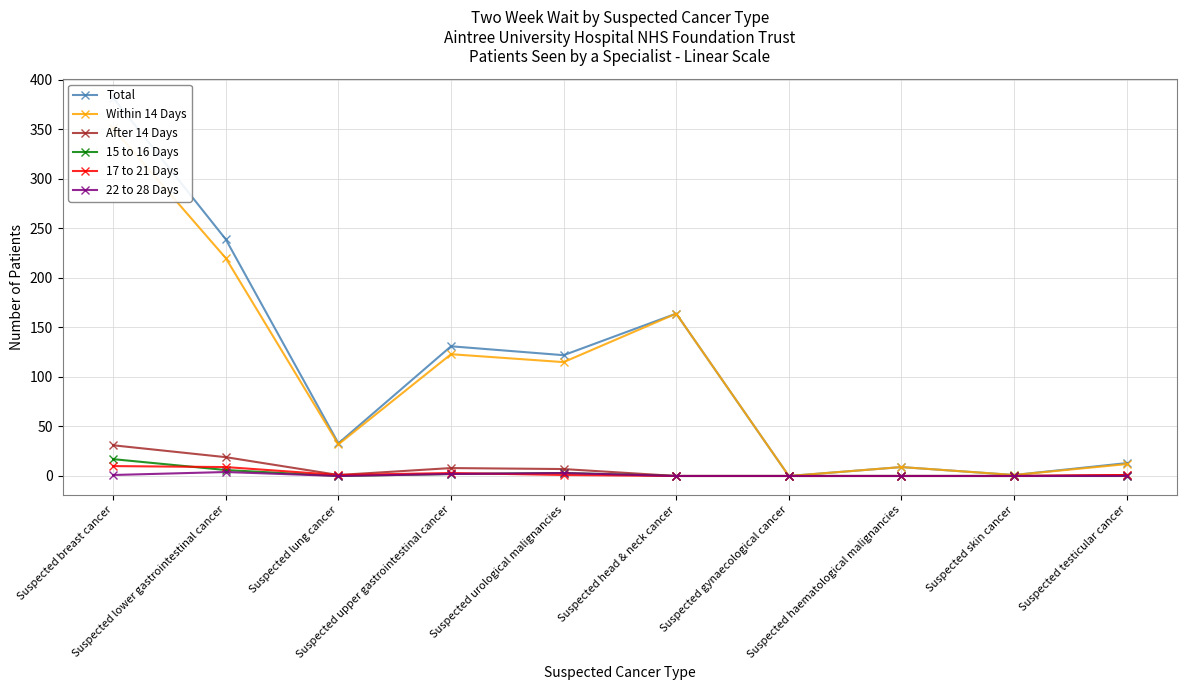

True or false: 17 to 21 Days and Total intersect in this chart.

False